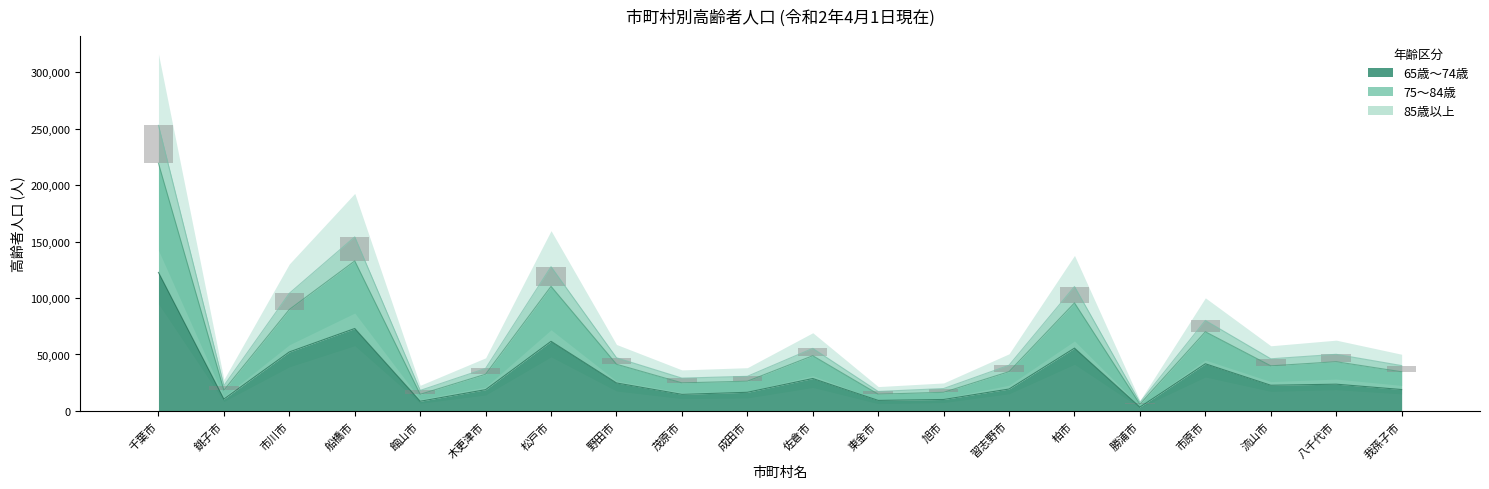

Reading left to right, what are all the values shown in this chart?

33566	4022	14312	21300	3456	5116	17417	5727	4211	4325	6515	2412	3339	5693	14515	1474	10013	6237	6583	5490